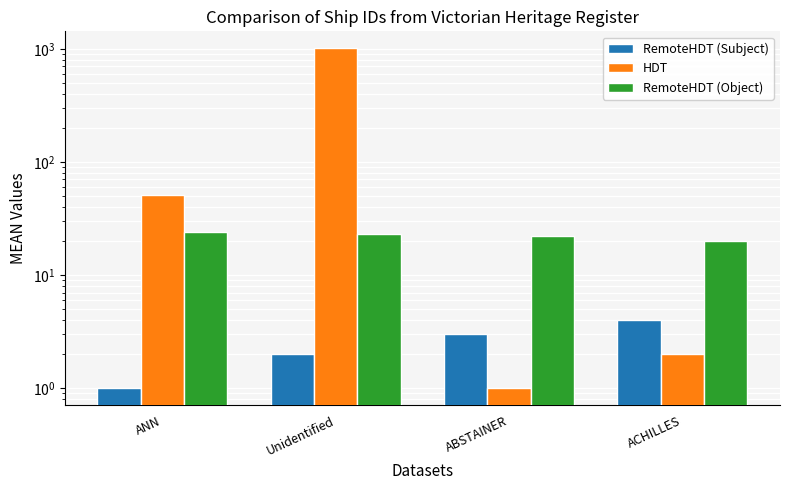

Rank the categories by HDT value from highest to lowest.

Unidentified, ANN, ACHILLES, ABSTAINER